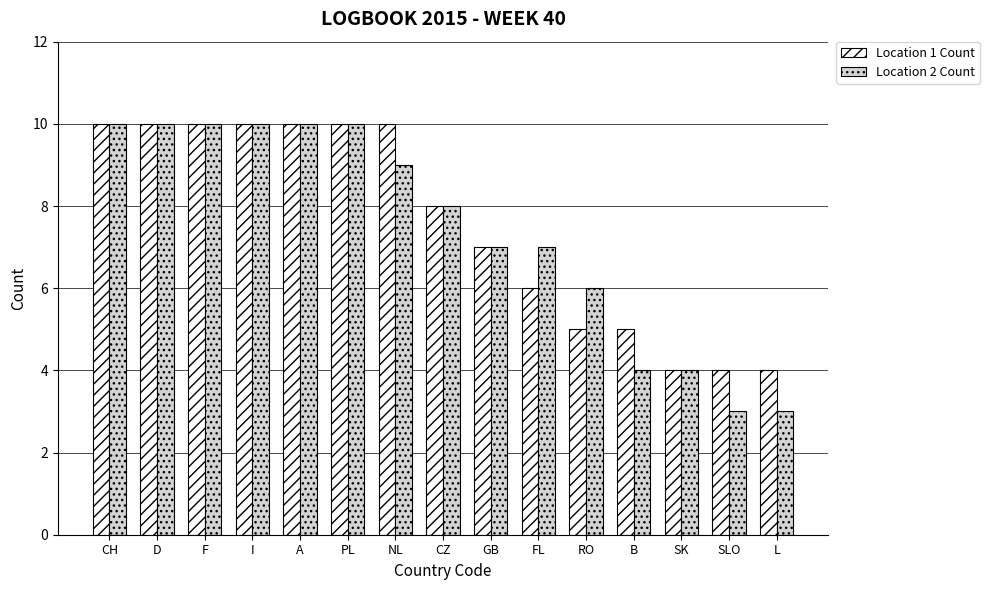

What is the minimum value for Location 2 Count?

3